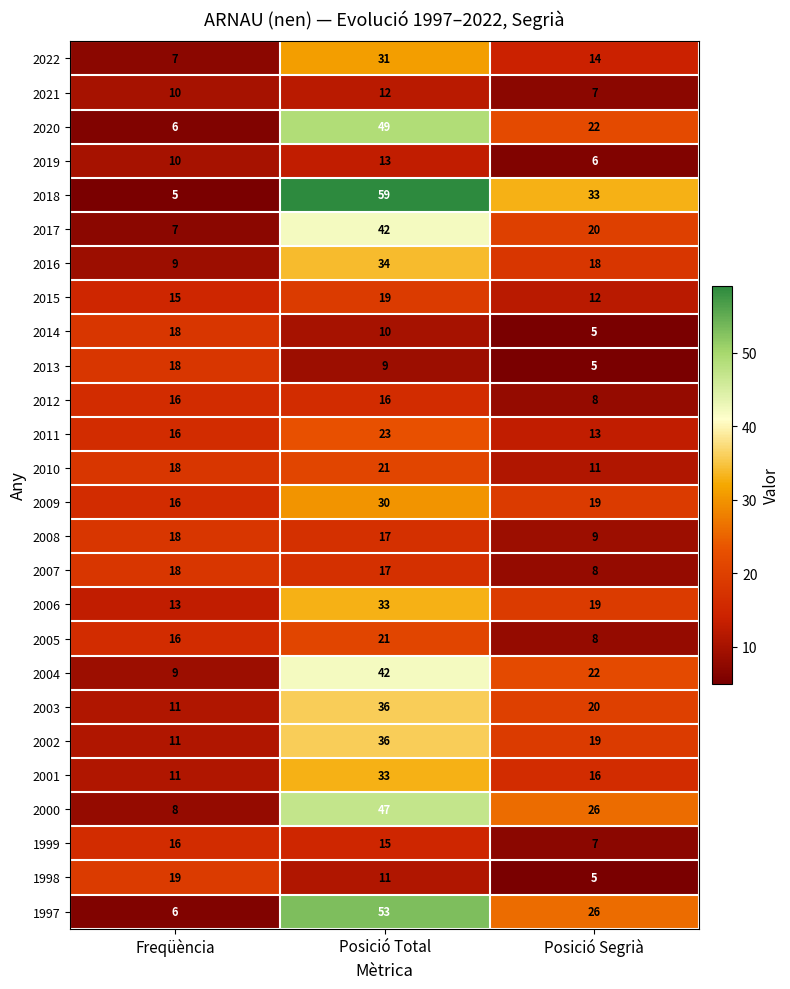

At how many categories does at least one series exceed 23?

2